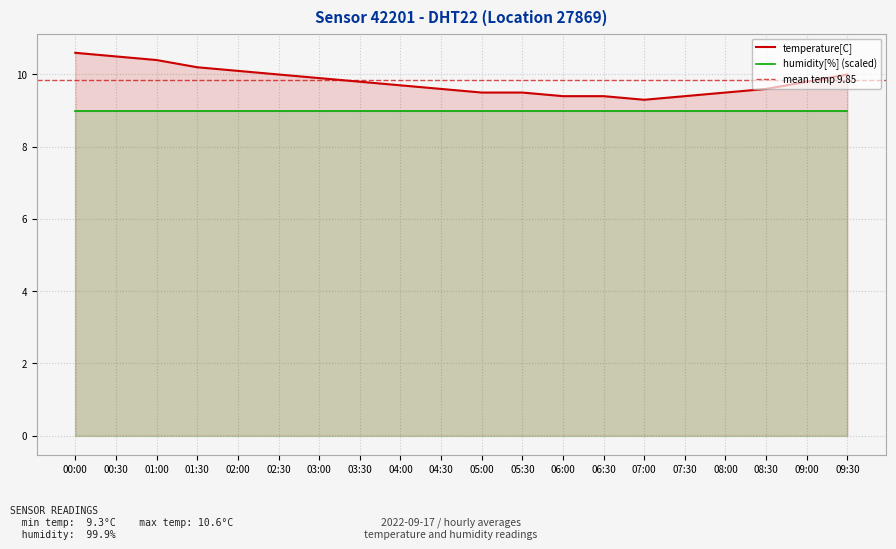

List the labels in order of value, largest first.

00:00, 00:30, 01:00, 01:30, 02:00, 02:30, 09:30, 03:00, 03:30, 09:00, 04:00, 04:30, 08:30, 05:00, 05:30, 08:00, 06:00, 06:30, 07:30, 07:00